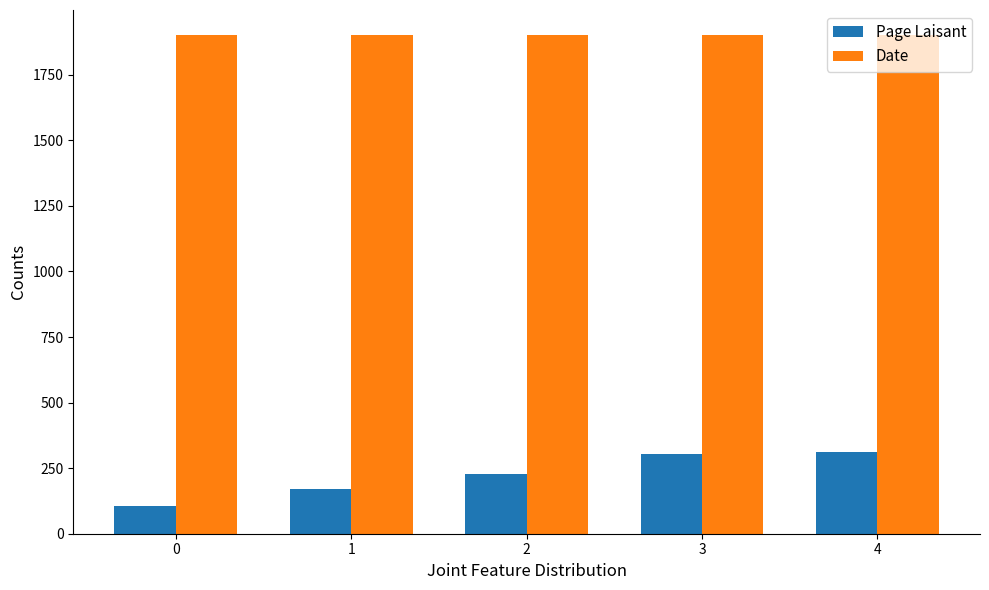

What is the difference between the highest and lowest values at 1?

1732